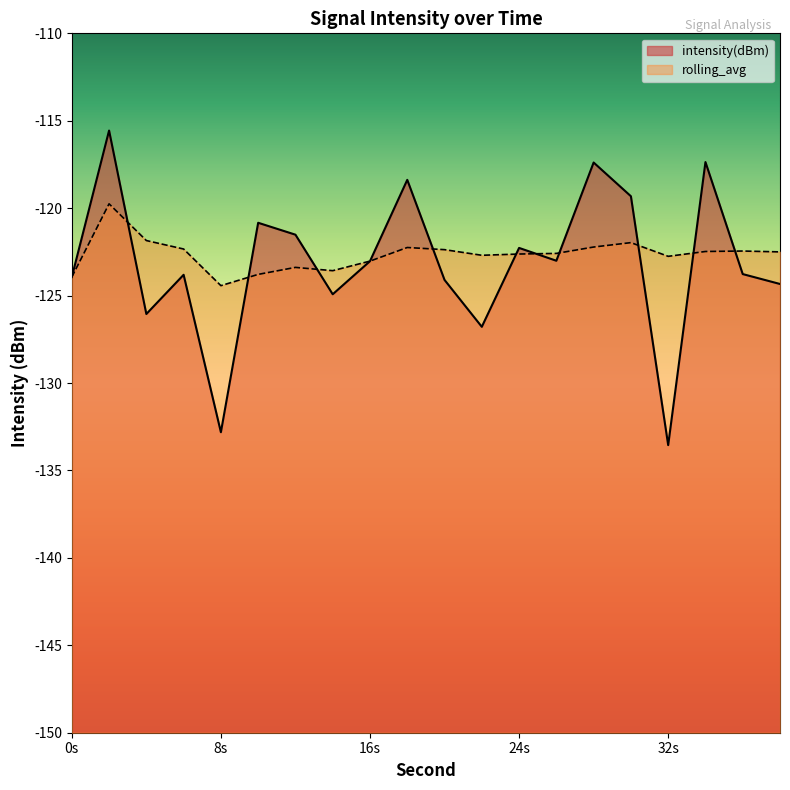

How many times do rolling_avg and intensity(dBm) cross each other?

11